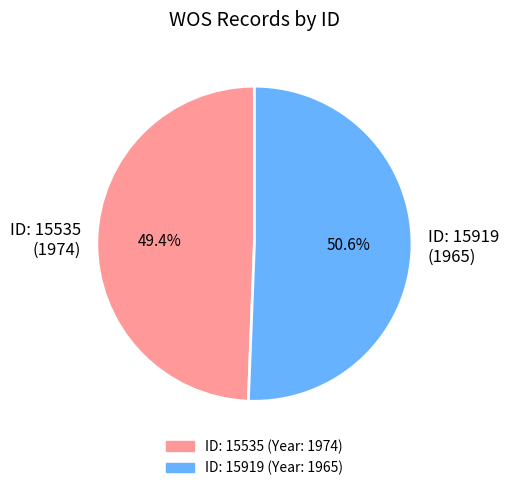

How many segments does this pie chart have?

2